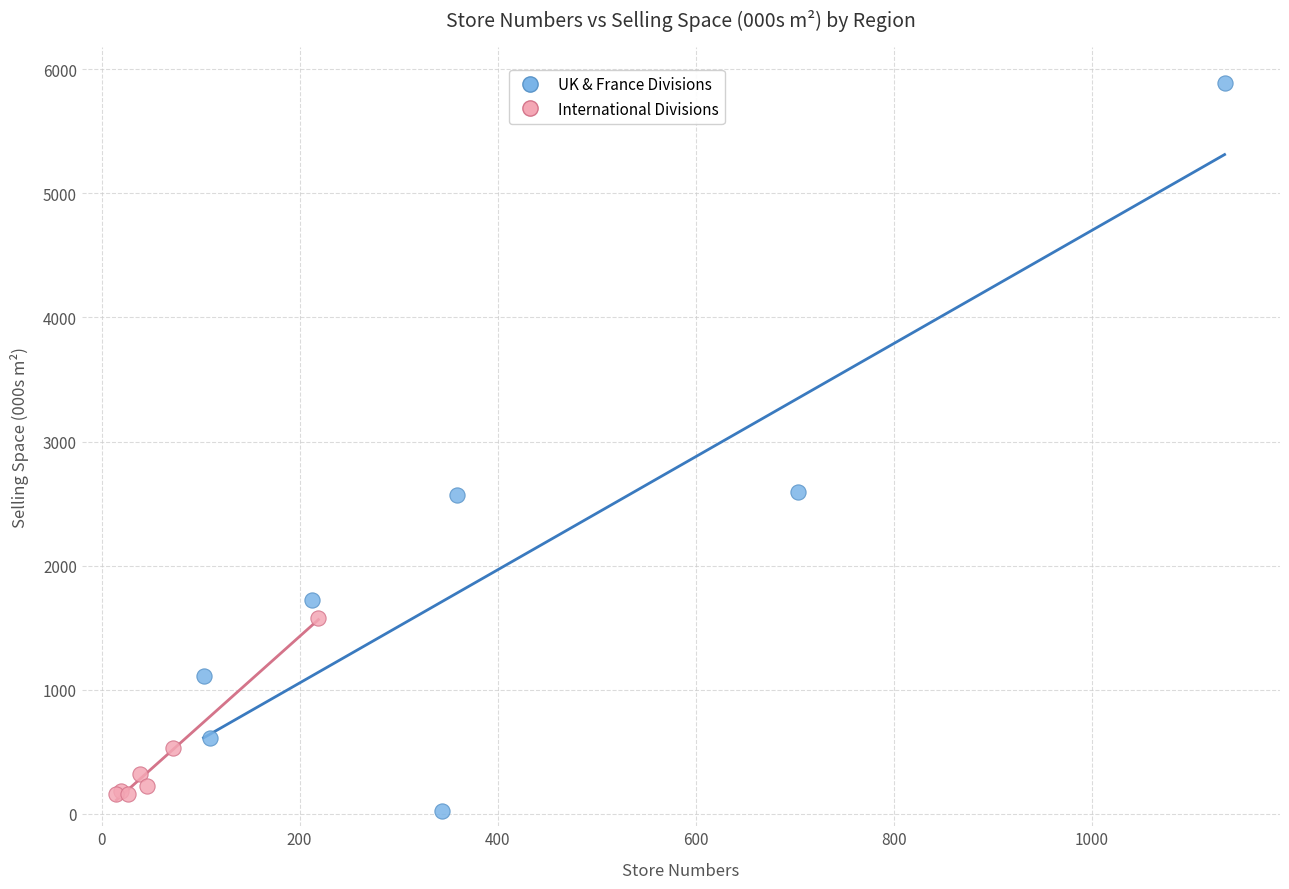

Which series contains the highest Y value?

UK & France Divisions